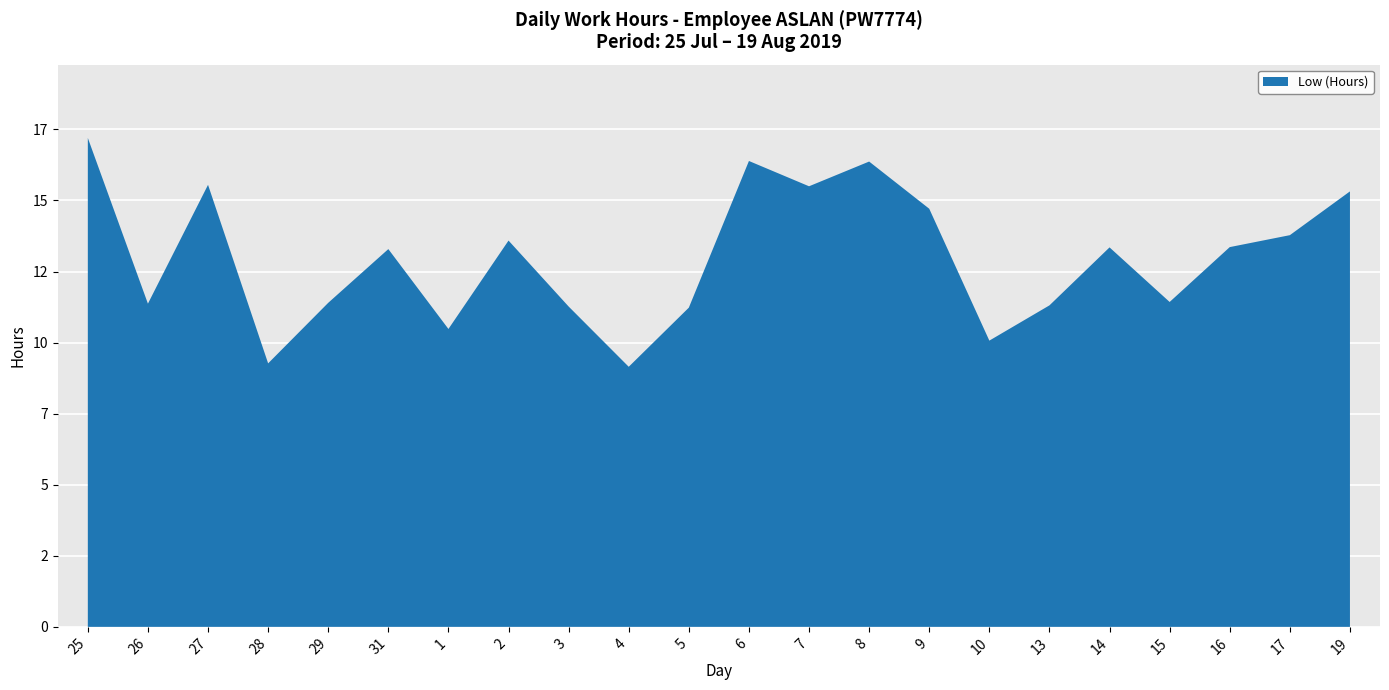

At which category does the chart reach its peak across all series?

25